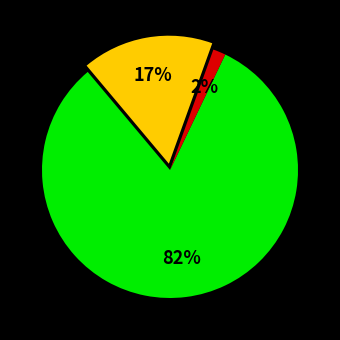

To the nearest percent, what is the average slice percentage?

33%